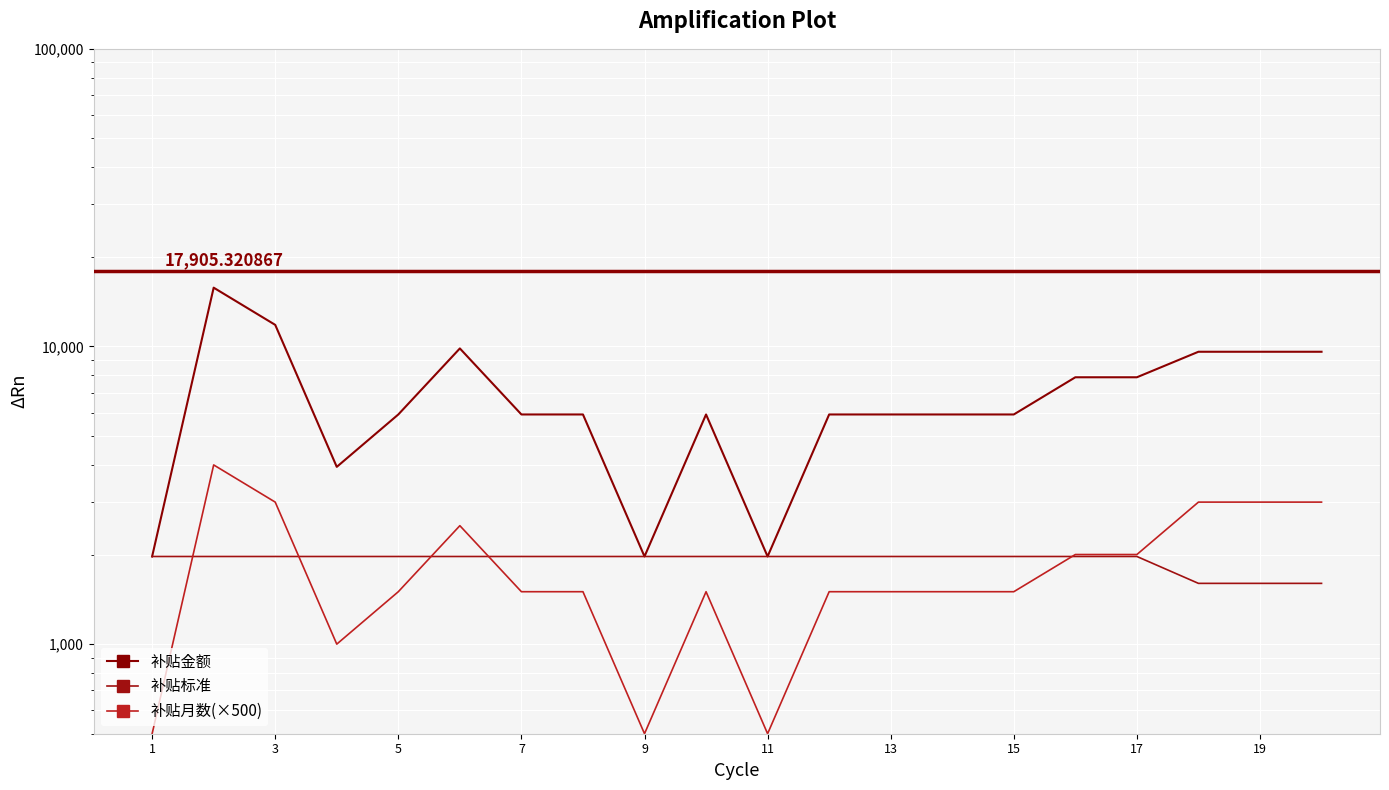

How many 补贴月数(×500) values are between 1500 and 3000?

15